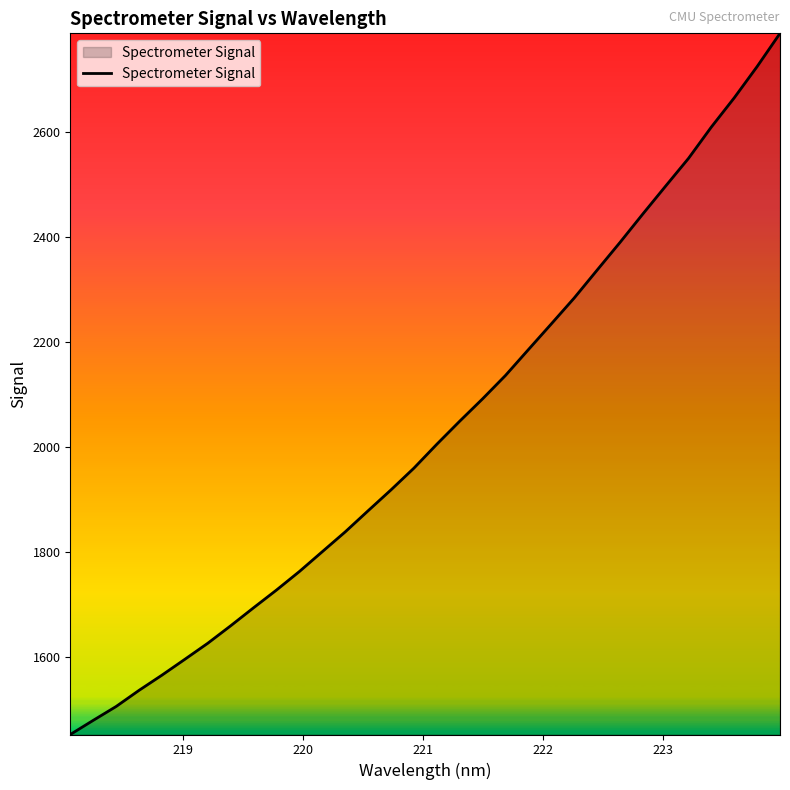

What is the maximum value shown in the chart?

2789.0